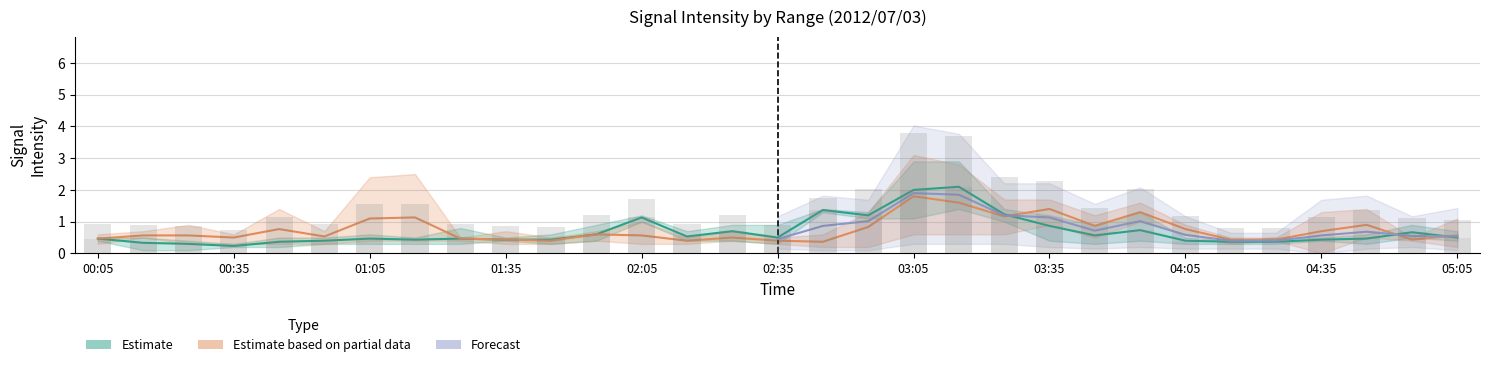

List the labels in order of 3.477 value, smallest first.

02:45, 02:55, 02:05, 02:35, 04:15, 01:55, 02:15, 02:25, 04:25, 05:05, 00:25, 01:25, 01:45, 04:55, 00:05, 00:35, 00:55, 00:15, 01:35, 04:35, 04:45, 03:45, 04:05, 03:55, 00:45, 03:25, 03:35, 01:05, 01:15, 03:15, 03:05